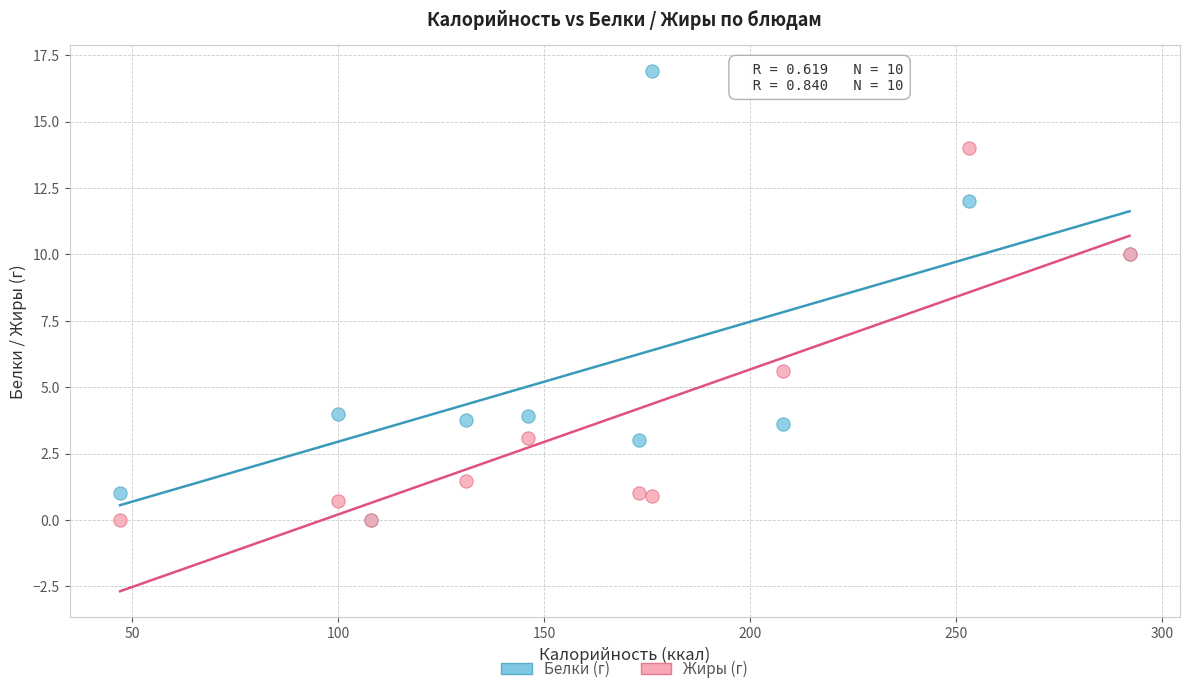

In the Жиры (г) series, what Y value is closest to 7?

5.6